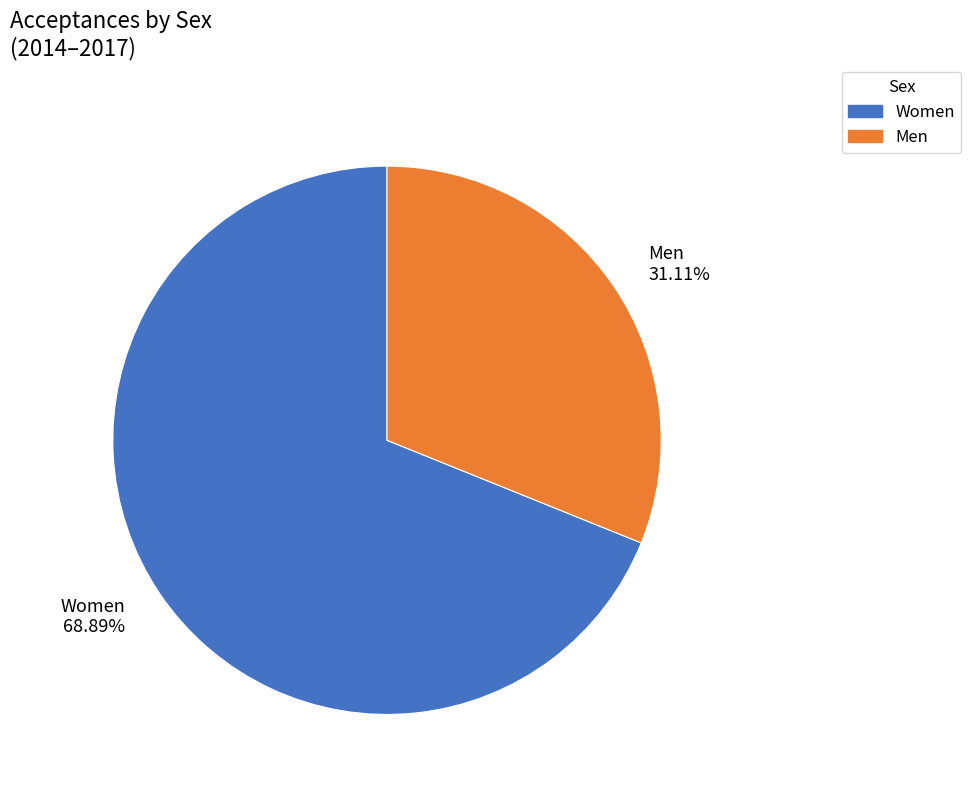

Does any single category account for the majority?

Yes